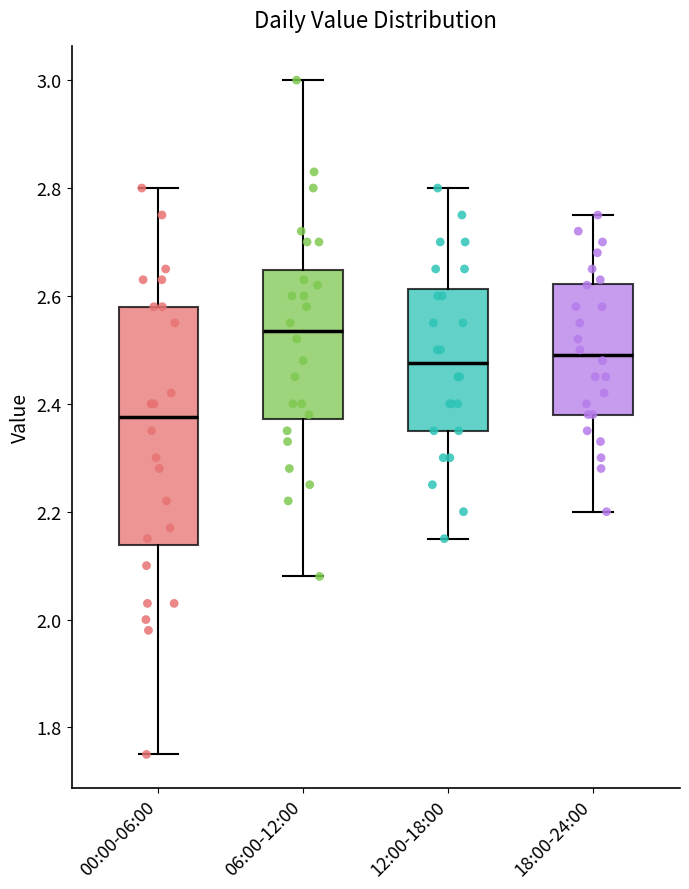

Reading left to right, read every box against the y-axis: the position of its median line, the range the box covers, and the ends of its whiskers. The values are not printed on the chart, so give them approximately, as read against the axis.

00:00-06:00: median 2.38, box 2.14 to 2.58, whiskers 1.76 to 2.80
06:00-12:00: median 2.54, box 2.38 to 2.64, whiskers 2.08 to 3.00
12:00-18:00: median 2.48, box 2.36 to 2.62, whiskers 2.16 to 2.80
18:00-24:00: median 2.50, box 2.38 to 2.62, whiskers 2.20 to 2.76